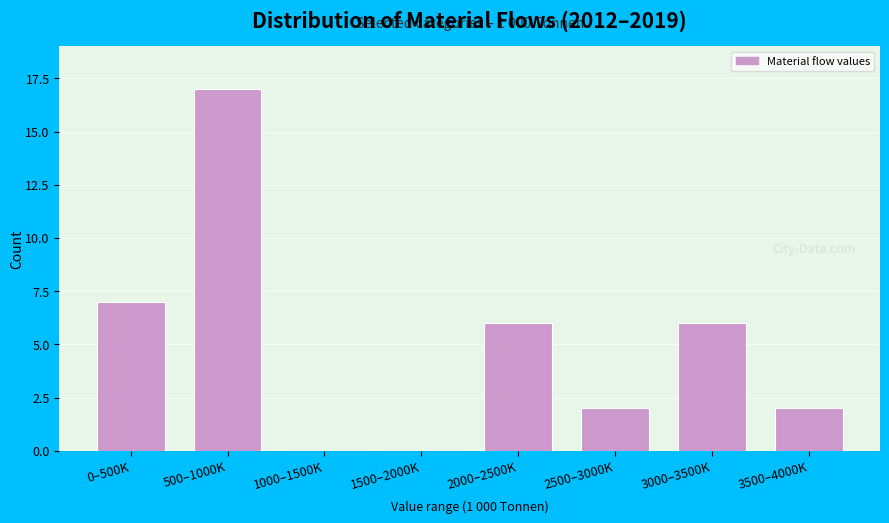

Reading right to left, list all the values displayed in this chart.

3500–4000K=2	3000–3500K=6	2500–3000K=2	2000–2500K=6	1500–2000K=0	1000–1500K=0	500–1000K=17	0–500K=7